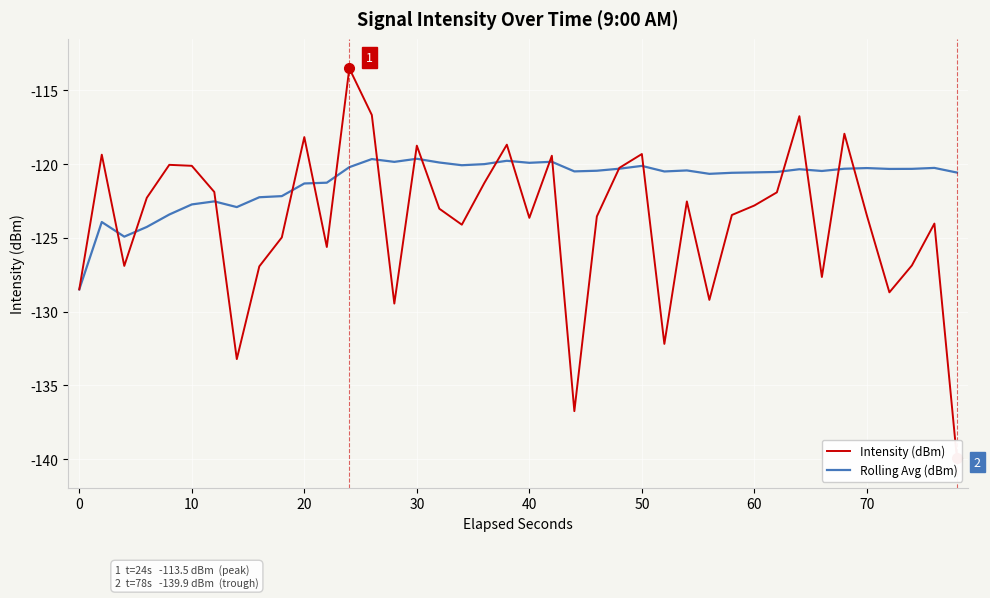

Is it true that Intensity (dBm) equals -192.1 at 27?

False